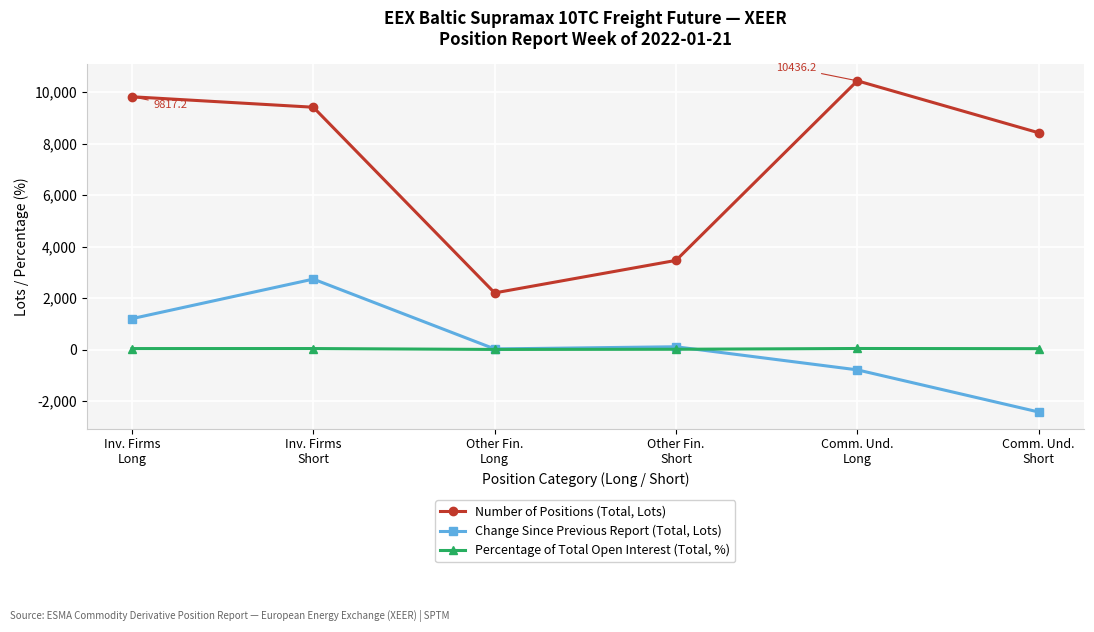

List the series in order of their peak value, lowest first.

Percentage of Total Open Interest (Total, %), Change Since Previous Report (Total, Lots), Number of Positions (Total, Lots)